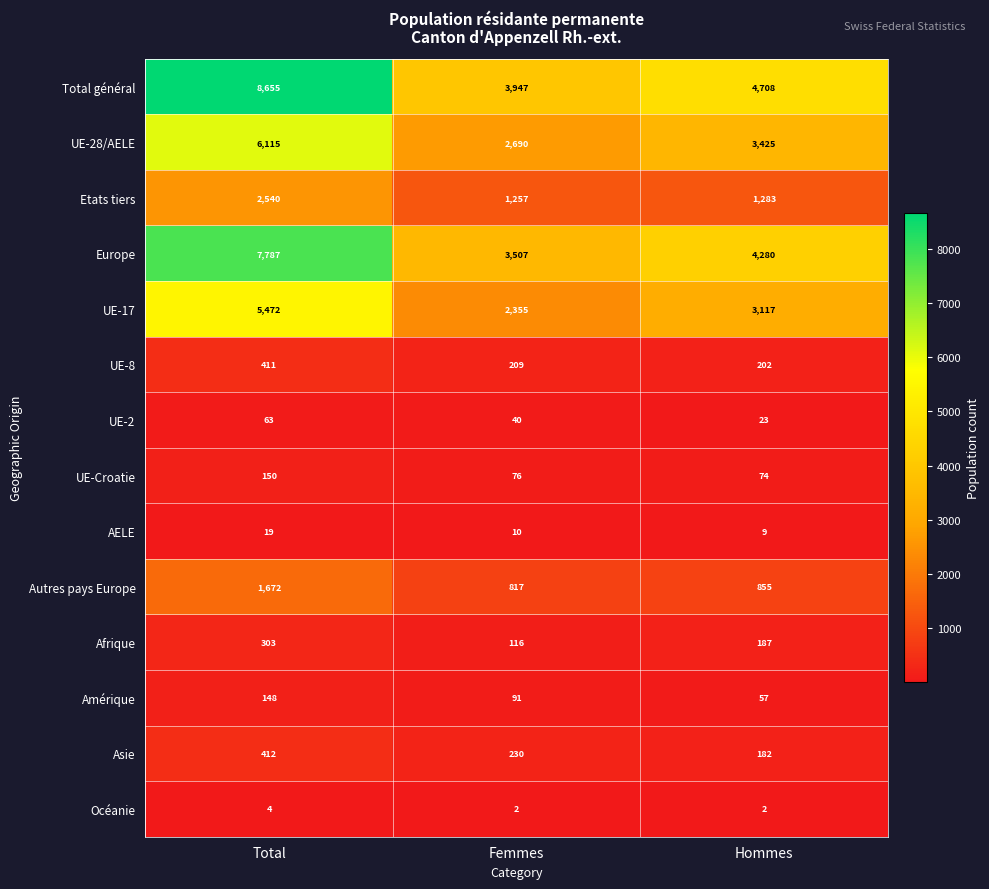

The Océanie series shows 4 at Total. True or false?

True